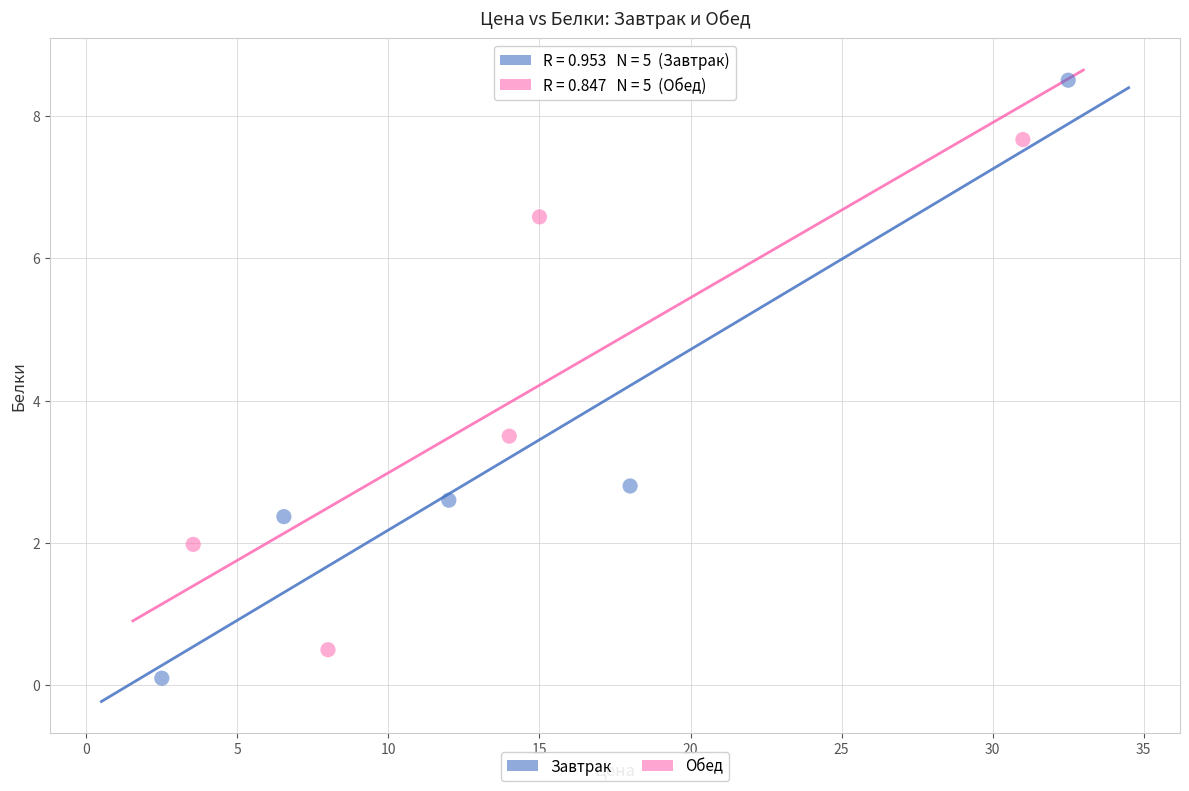

Which series reaches the maximum Y coordinate?

Завтрак